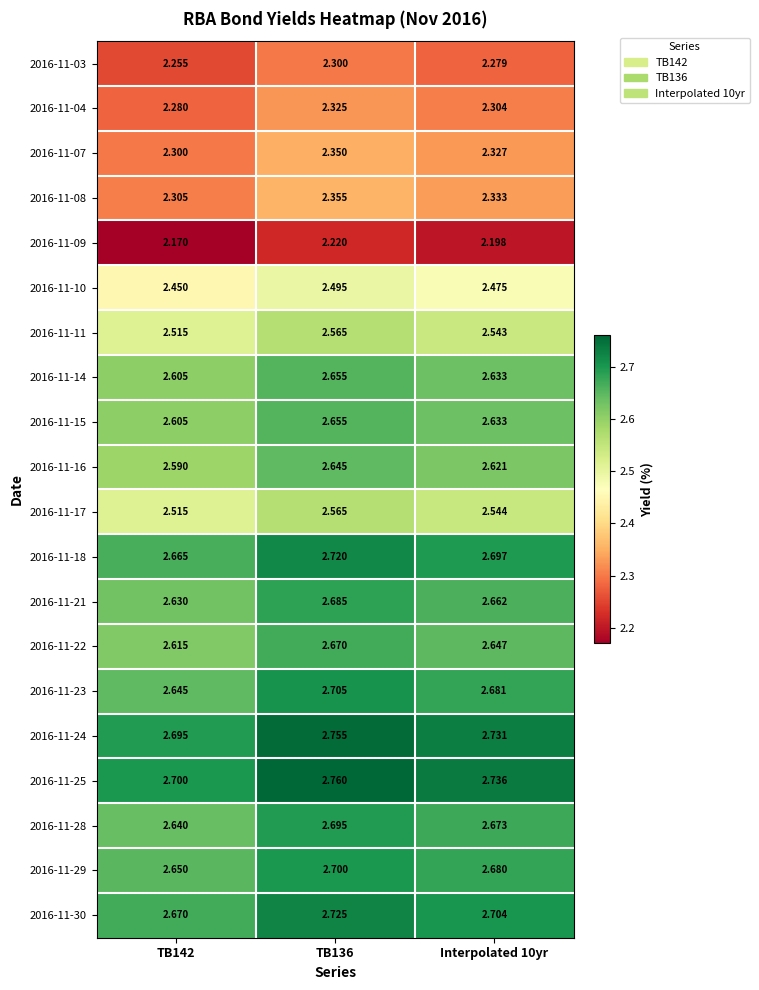

Is the value of 2016-11-08 at TB142 greater than the value of 2016-11-16 at TB142?

No